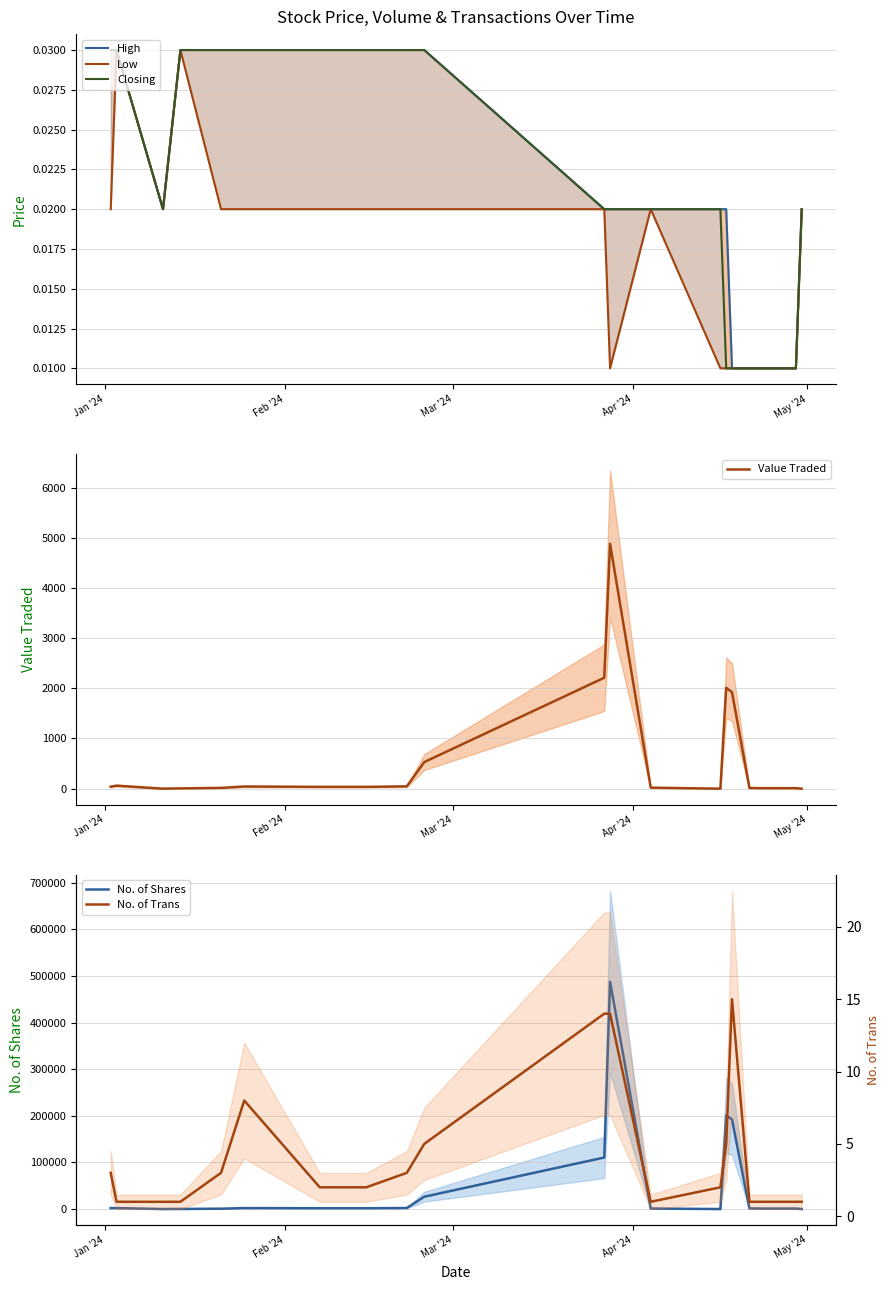

Where does the No. of Trans series first go above 2?

Jan '24